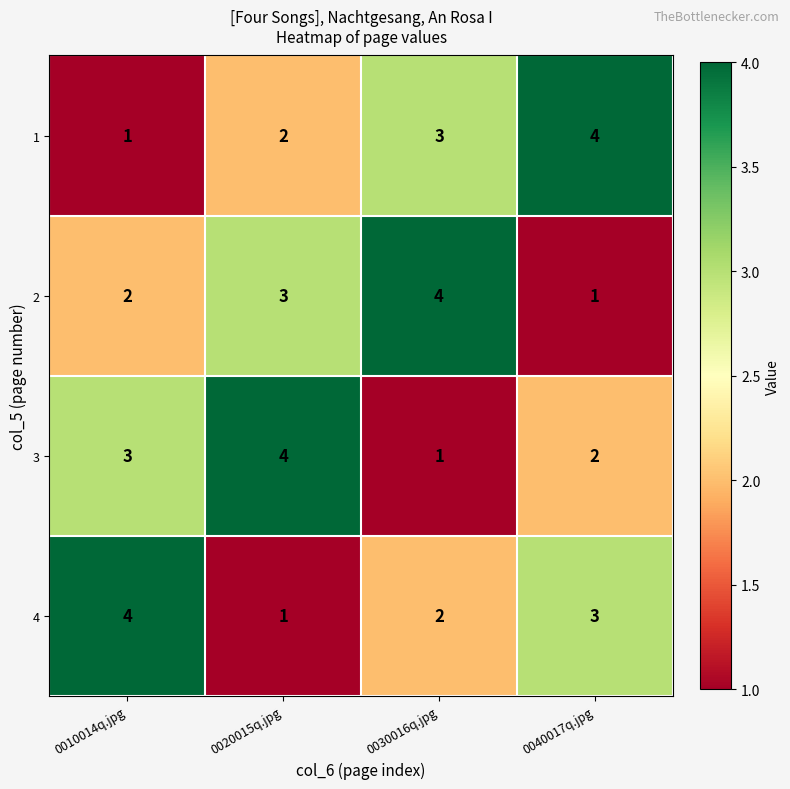

What is the sum of all 3 values?

10